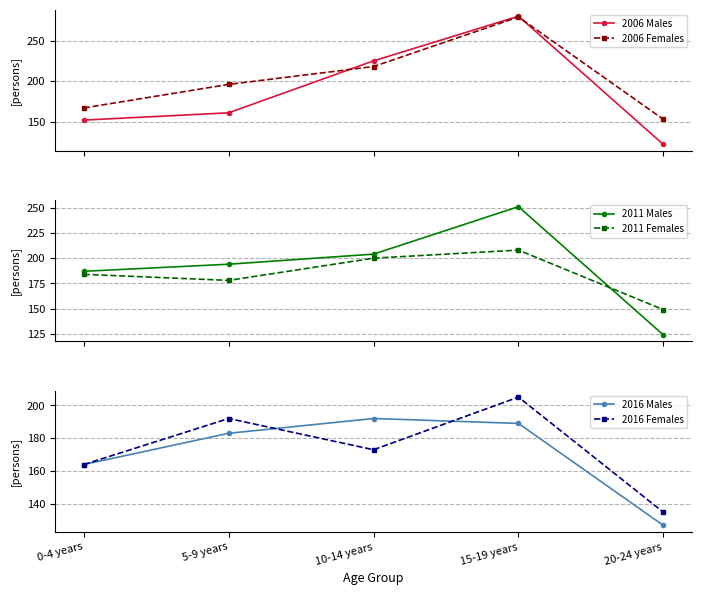

Rank the series by their maximum value, from lowest to highest.

2016 Males, 2016 Females, 2011 Females, 2011 Males, 2006 Females, 2006 Males